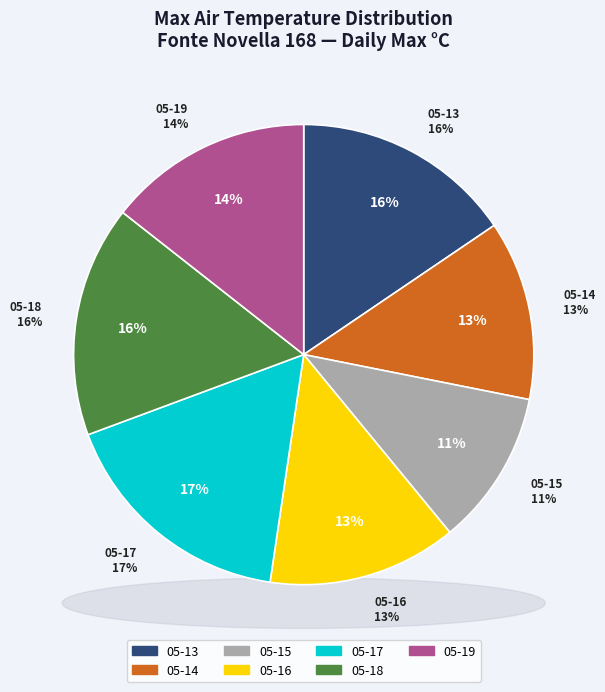

What is the change in value from 2019-05-15 to 2019-05-19?

+4.7